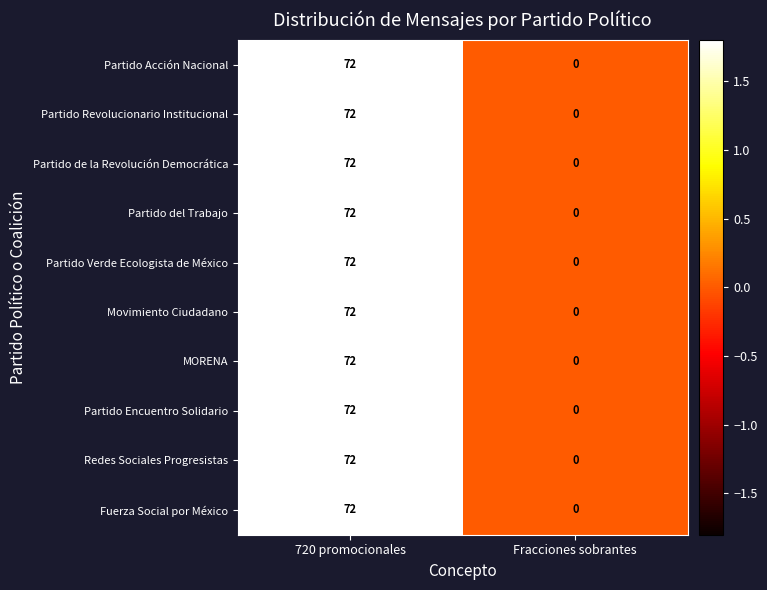

At which category is the sum across all series the highest?

720 promocionales